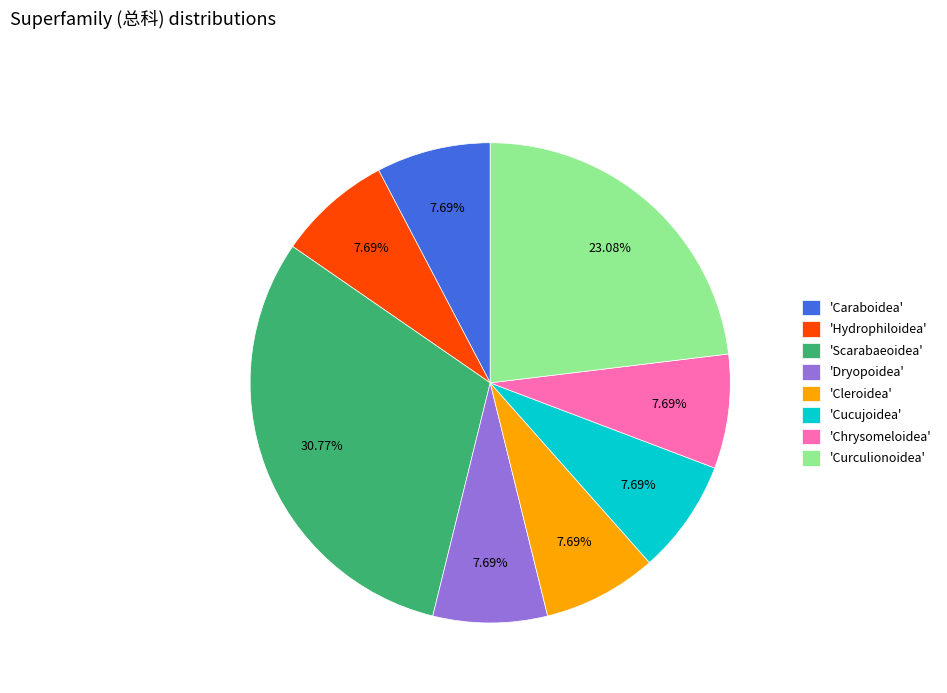

What is the largest slice in the pie chart?

'Scarabaeoidea'